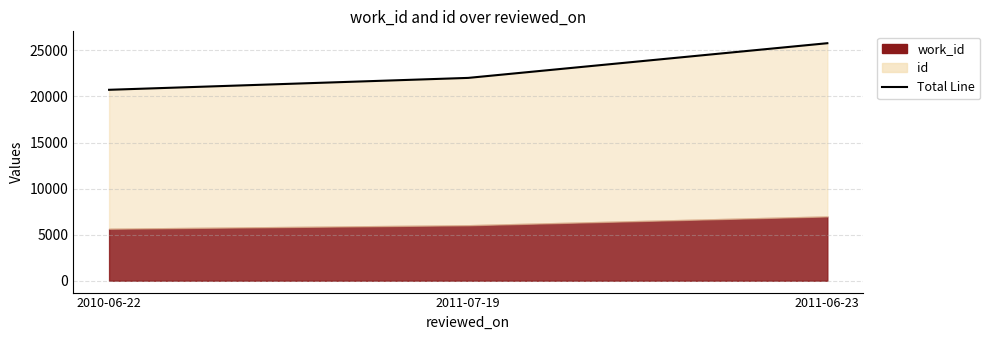

What is the difference between the maximum and minimum values?

5058